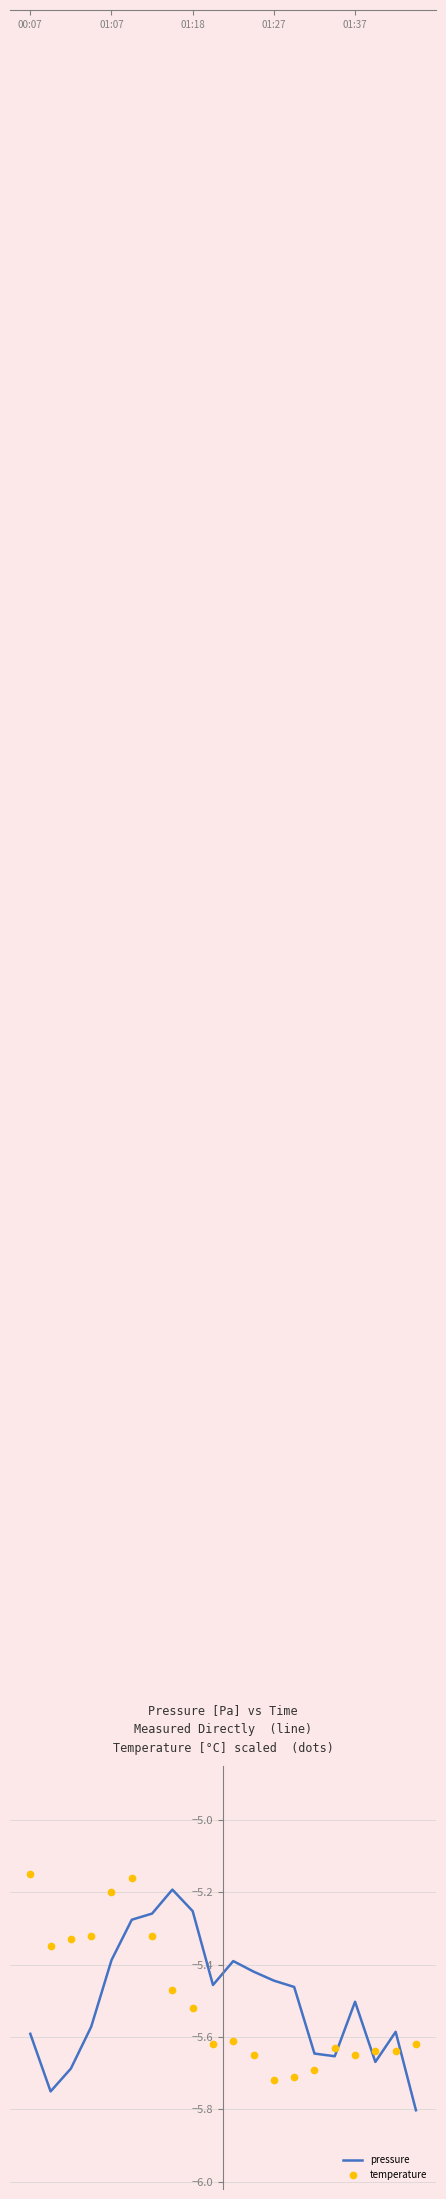

True or false: temperature and pressure cross at least once.

True